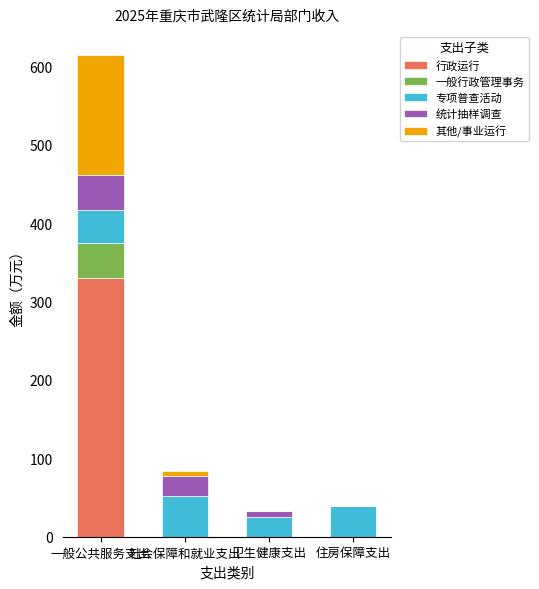

Read the 行政运行 value at 一般公共服务支出.

330.2